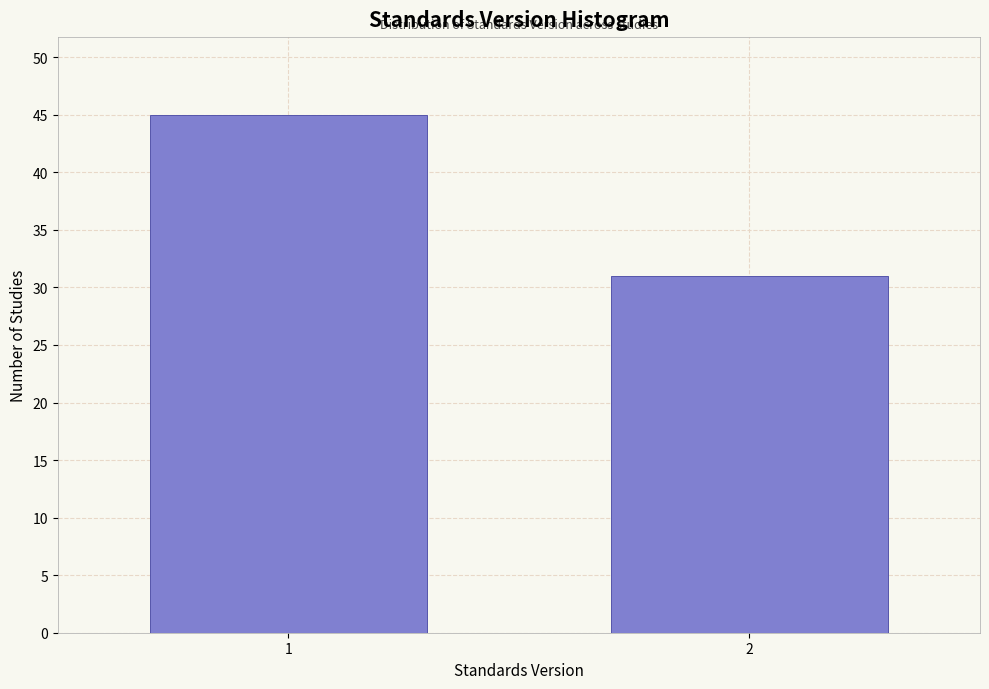

Reading left to right, list all the values displayed in this chart.

45	31